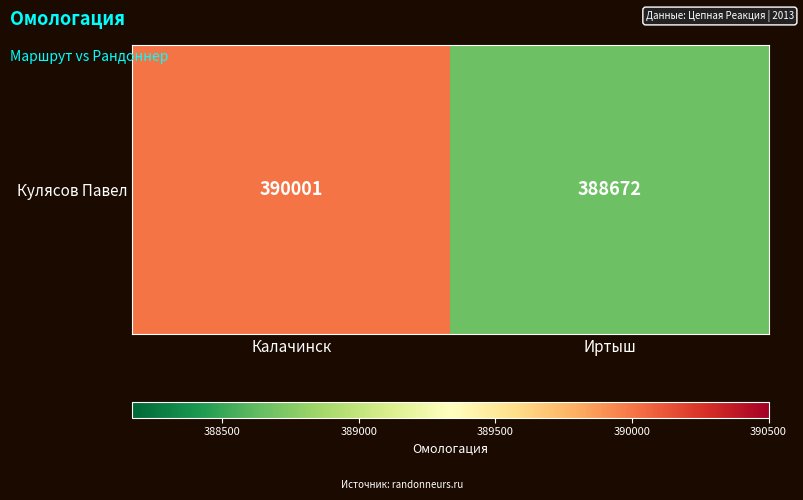

What is the ratio of the value at Иртыш to the value at Калачинск?

1.0